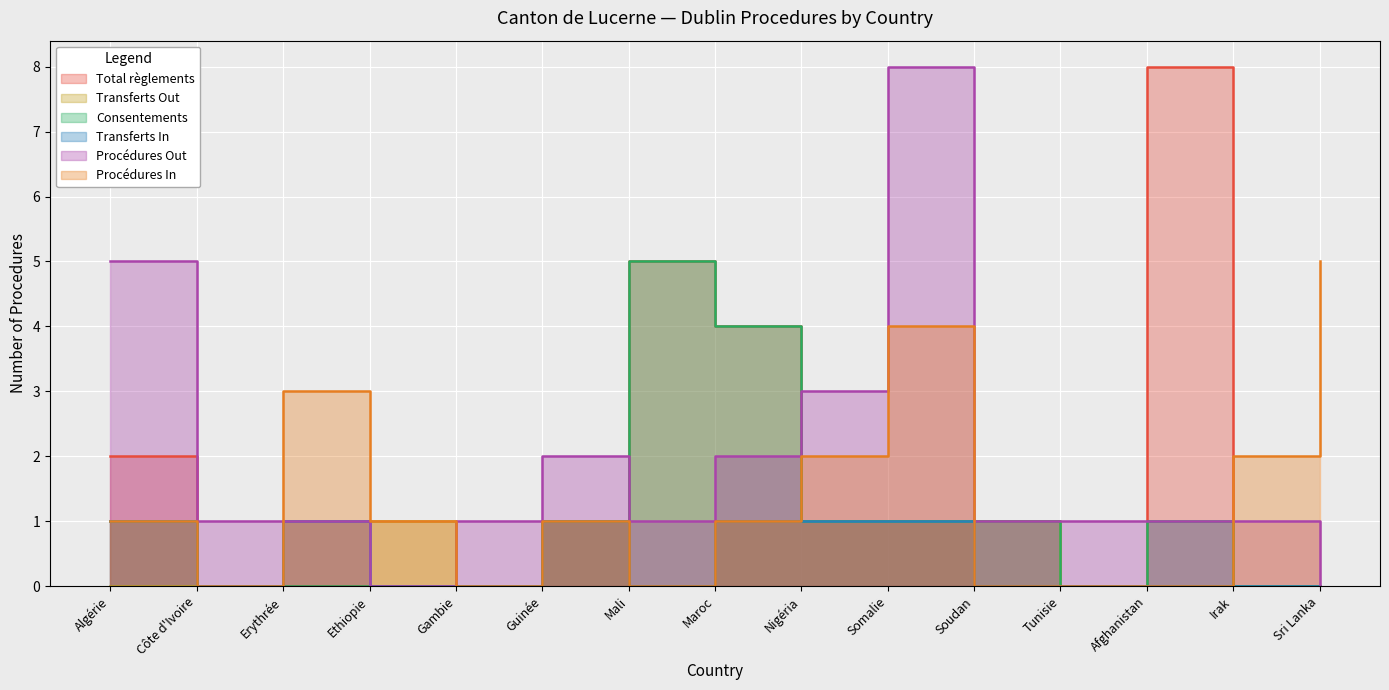

Reading right to left, transcribe all the data shown in this chart.

Total règlements: Sri Lanka=0	Irak=0	Afghanistan=8	Tunisie=0	Soudan=1	Somalie=1	Nigéria=1	Maroc=4	Mali=5	Guinée=1	Gambie=0	Ethiopie=0	Erythrée=0	Côte d'Ivoire=0	Algérie=2
Transferts Out: Sri Lanka=0	Irak=0	Afghanistan=0	Tunisie=0	Soudan=1	Somalie=1	Nigéria=1	Maroc=1	Mali=0	Guinée=1	Gambie=0	Ethiopie=1	Erythrée=1	Côte d'Ivoire=0	Algérie=0
Consentements: Sri Lanka=0	Irak=0	Afghanistan=1	Tunisie=0	Soudan=1	Somalie=1	Nigéria=1	Maroc=4	Mali=5	Guinée=1	Gambie=0	Ethiopie=0	Erythrée=0	Côte d'Ivoire=0	Algérie=1
Transferts In: Sri Lanka=0	Irak=0	Afghanistan=0	Tunisie=0	Soudan=0	Somalie=1	Nigéria=1	Maroc=1	Mali=0	Guinée=1	Gambie=0	Ethiopie=0	Erythrée=1	Côte d'Ivoire=0	Algérie=1
Procédures Out: Sri Lanka=0	Irak=1	Afghanistan=1	Tunisie=1	Soudan=1	Somalie=8	Nigéria=3	Maroc=2	Mali=1	Guinée=2	Gambie=1	Ethiopie=0	Erythrée=1	Côte d'Ivoire=1	Algérie=5
Procédures In: Sri Lanka=5	Irak=2	Afghanistan=0	Tunisie=0	Soudan=0	Somalie=4	Nigéria=2	Maroc=1	Mali=0	Guinée=1	Gambie=0	Ethiopie=1	Erythrée=3	Côte d'Ivoire=0	Algérie=1